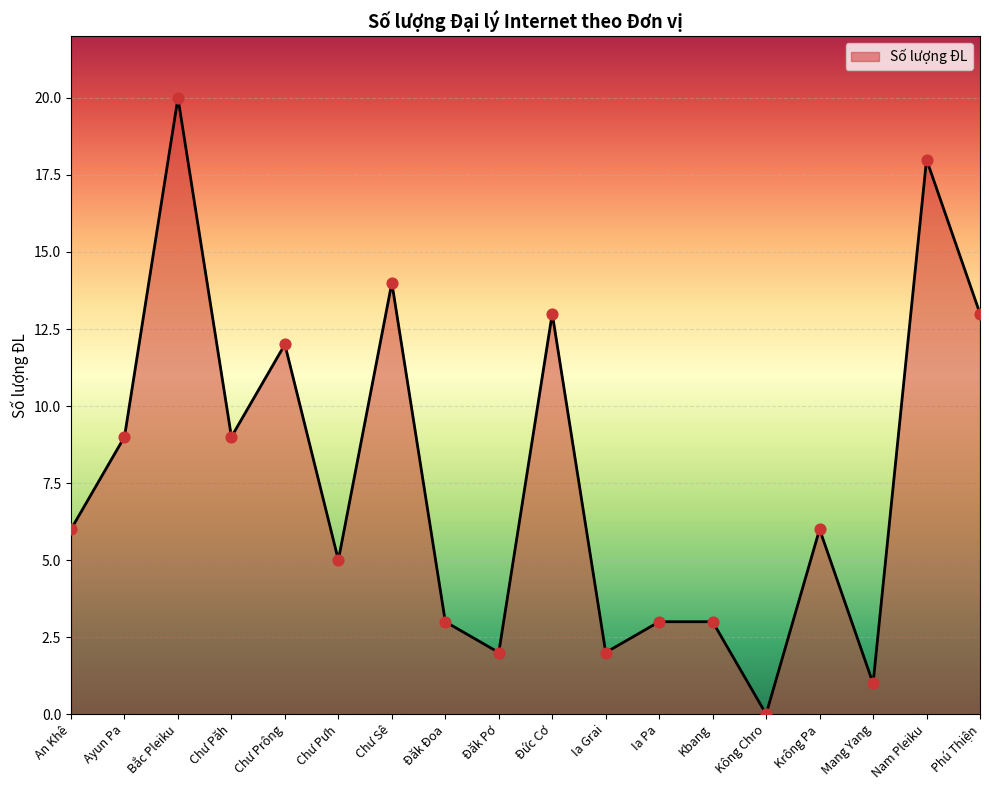

Which has a higher value, Ia Pa or An Khê?

An Khê